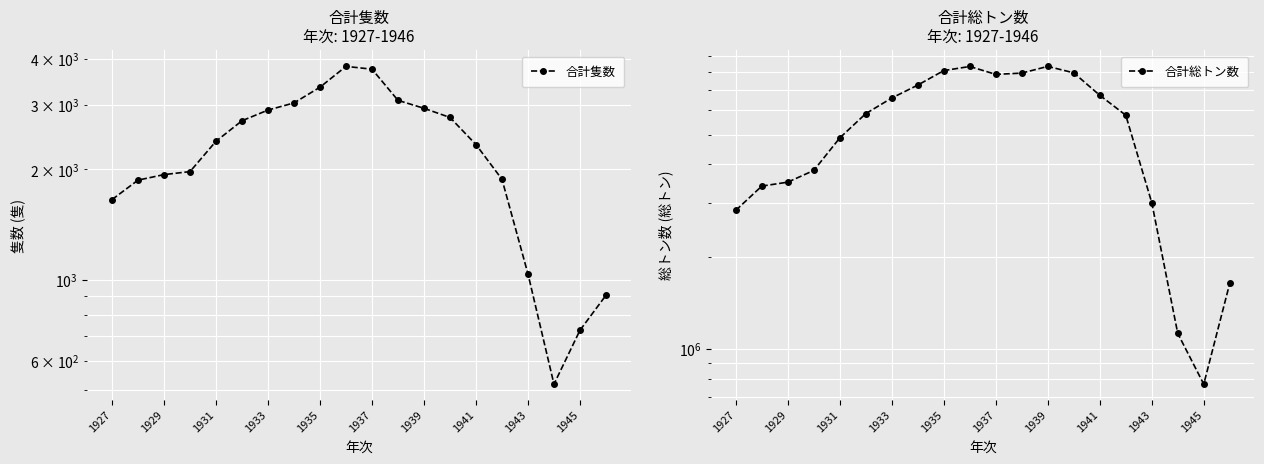

What is the difference between the maximum and minimum values in the 合計隻数 series?

3304